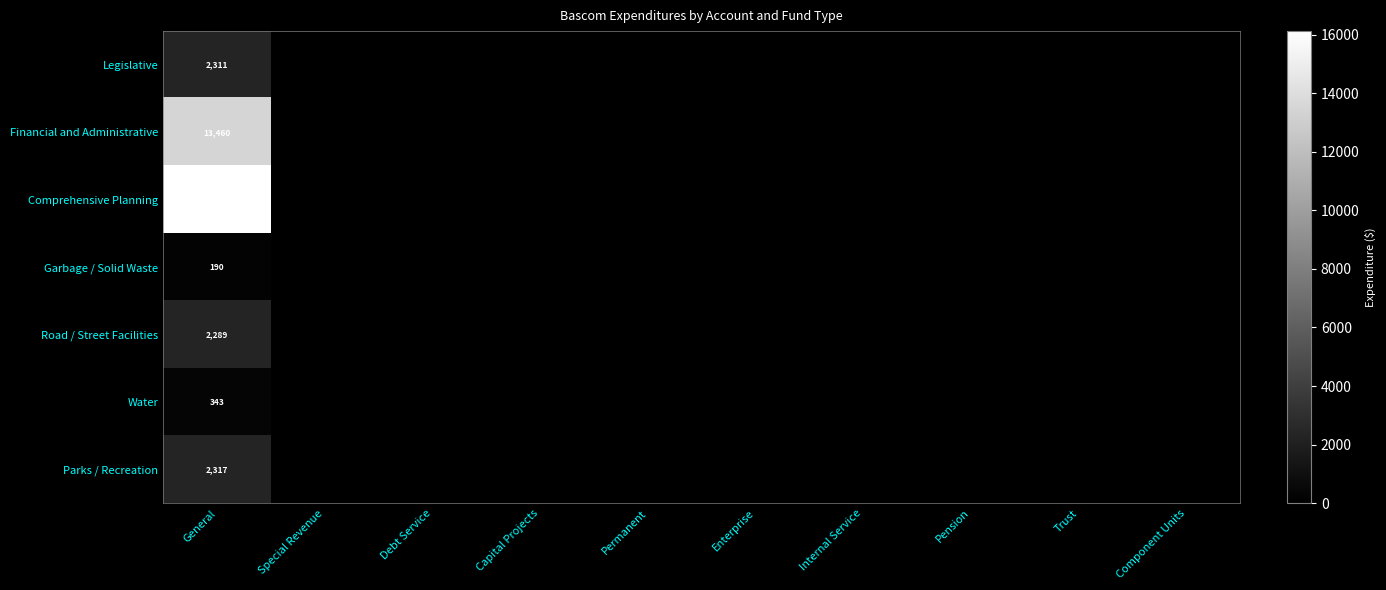

True or false: Financial and Administrative has a value of 19334 at General.

False